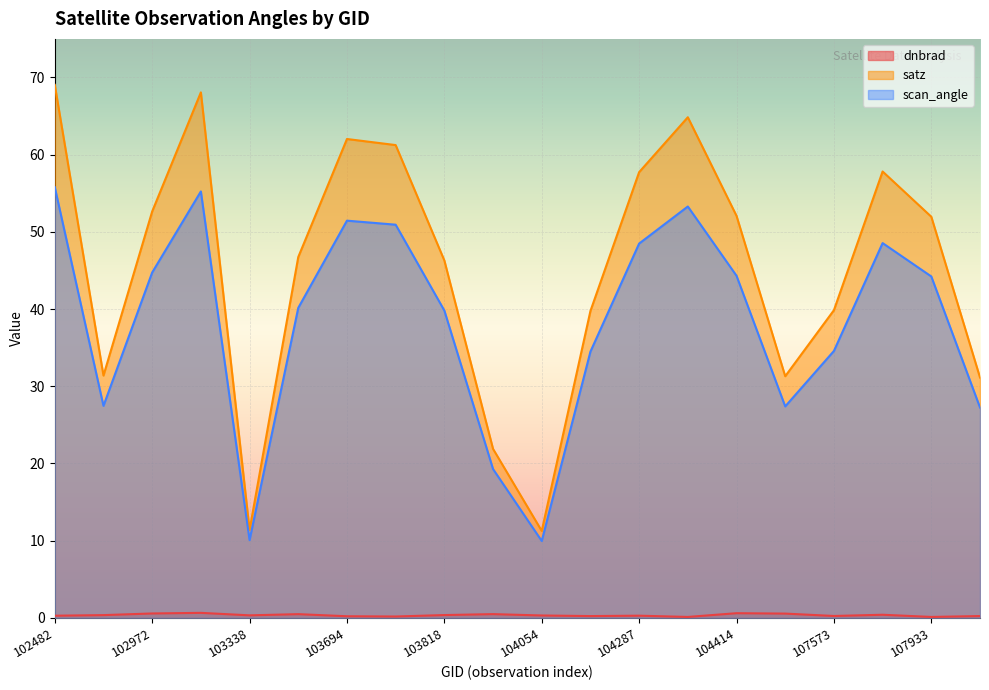

True or false: scan_angle and dnbrad intersect in this chart.

False